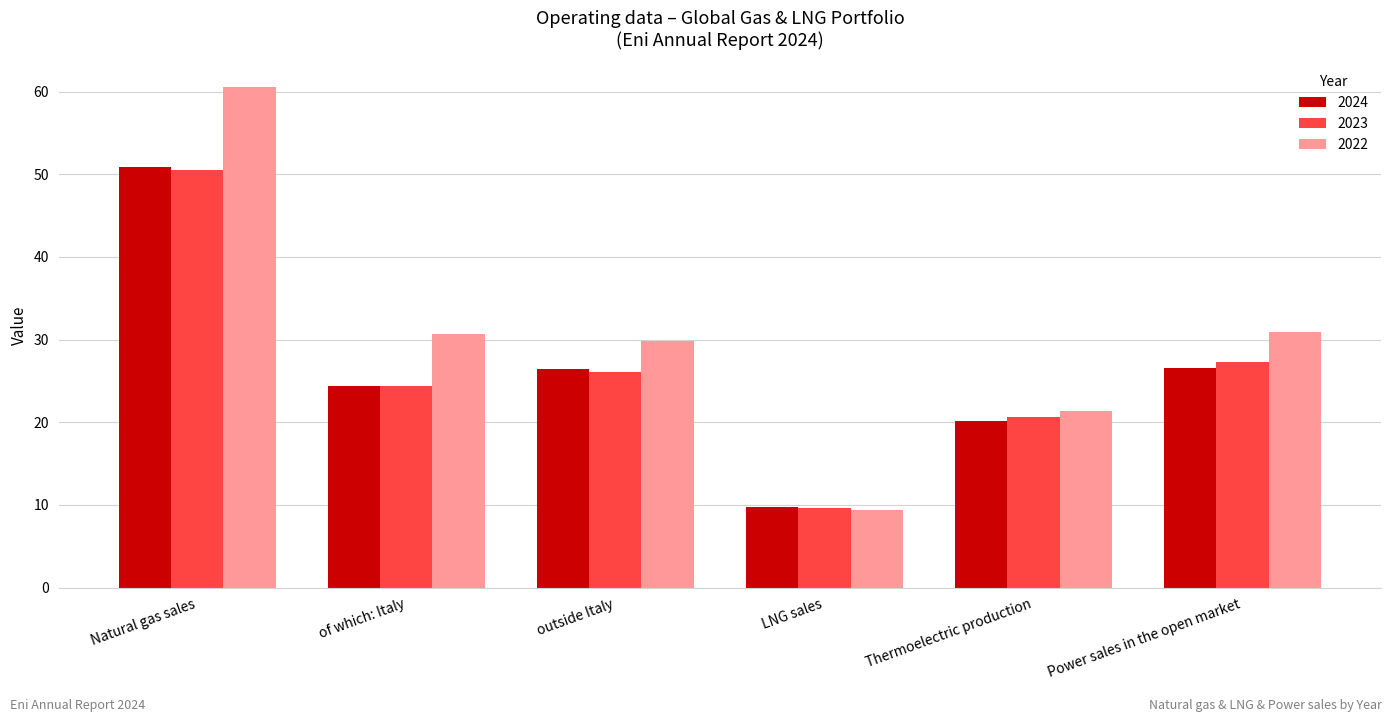

What is the total value across all series at Thermoelectric production?

62.2